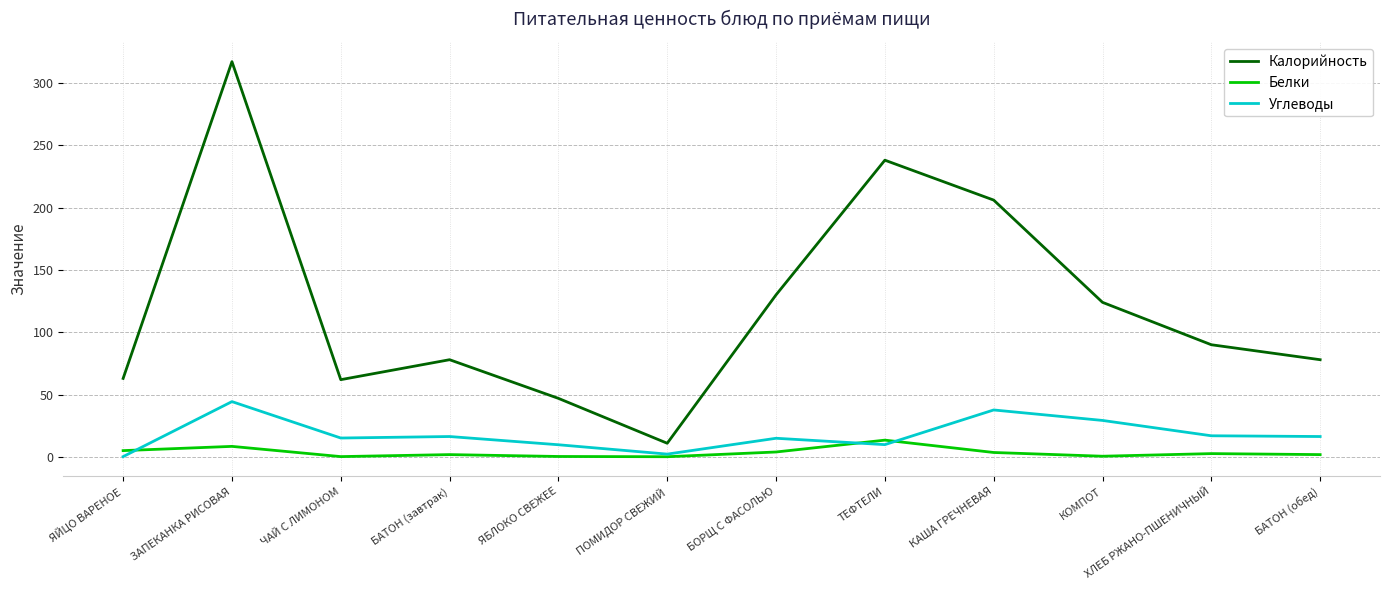

Which series has the largest total across all categories?

Калорийность